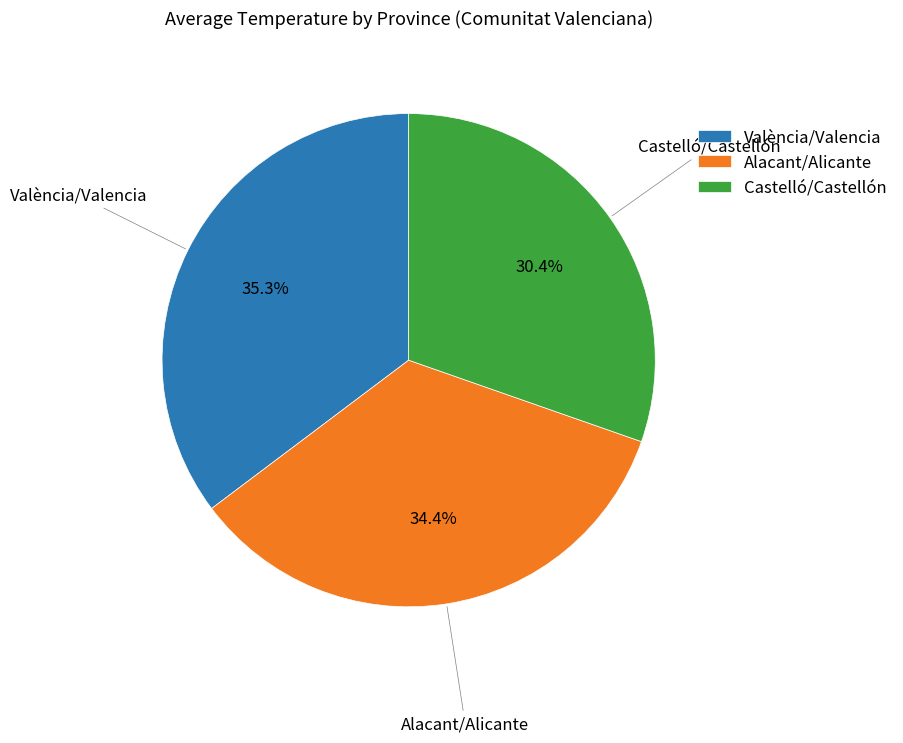

Does Alacant/Alicante represent more than half of the total?

No